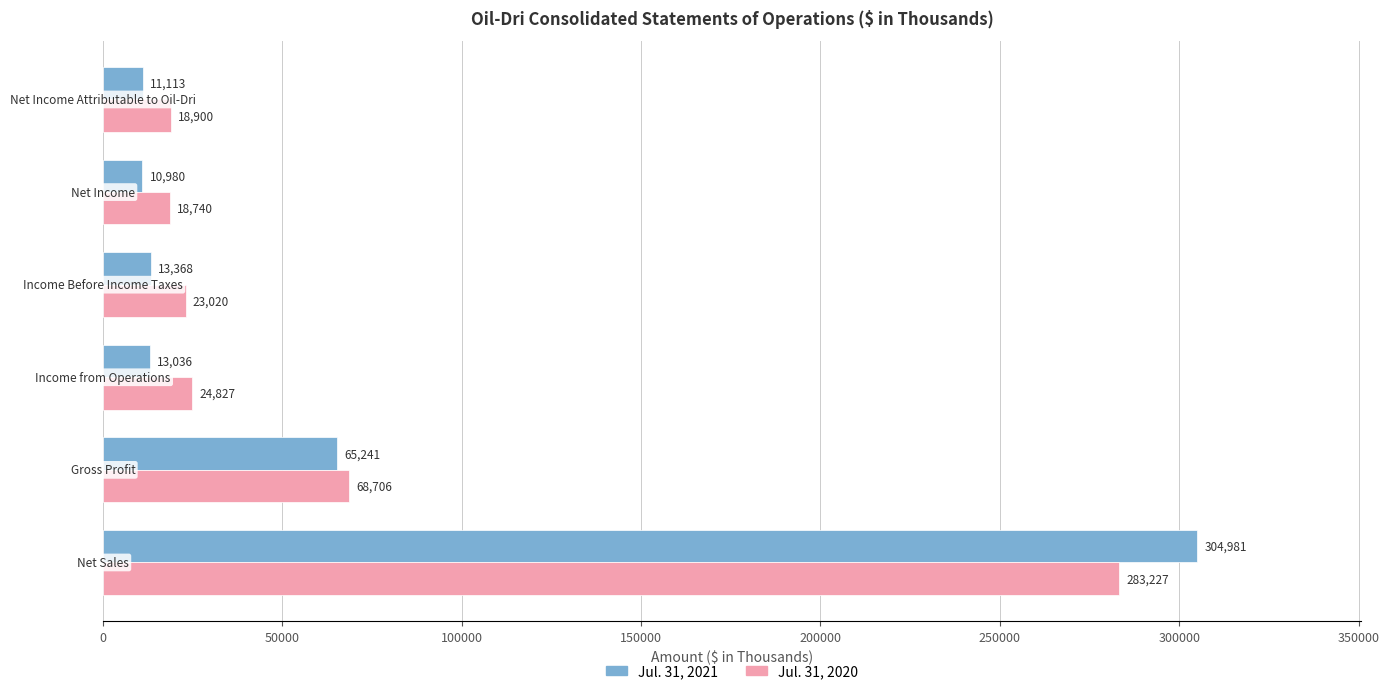

Which series has the largest range (max minus min)?

Jul. 31, 2021